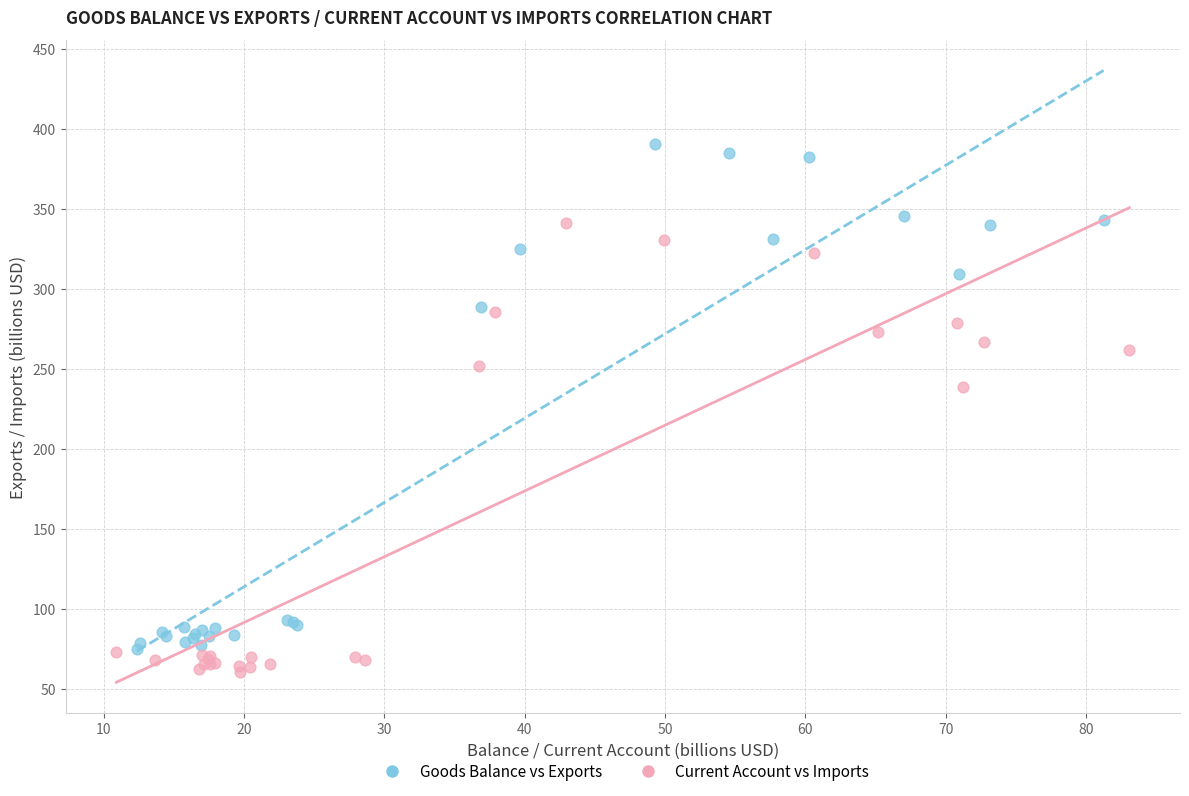

Which series has the largest Y range (max minus min)?

Goods Balance vs Exports